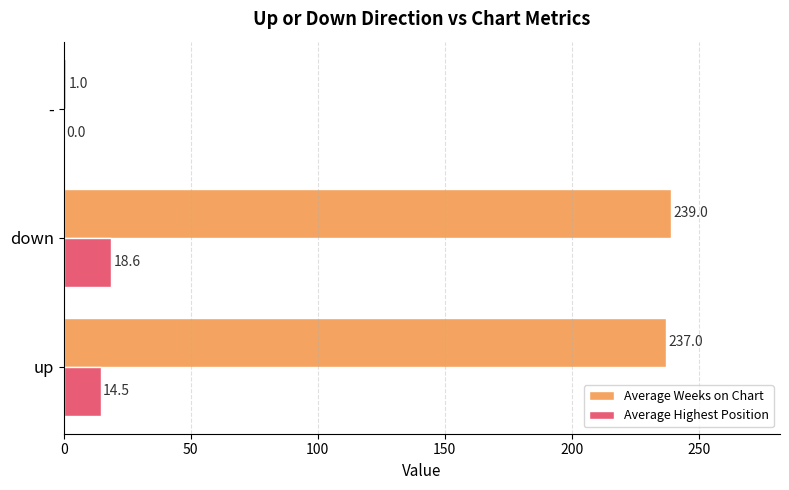

What is the maximum value shown in the chart?

239.0